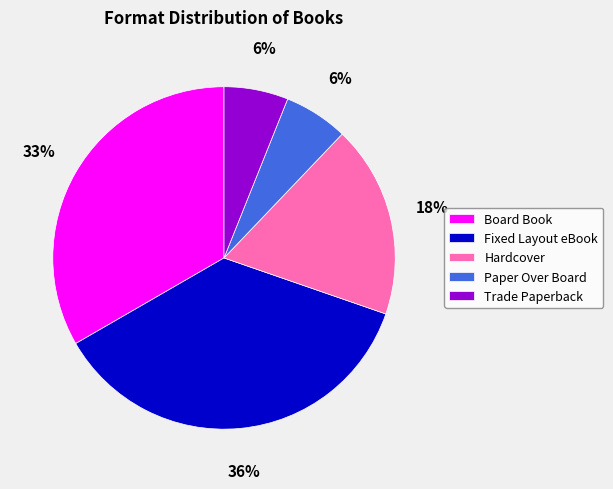

True or false: Fixed Layout eBook accounts for 36% of the total.

True